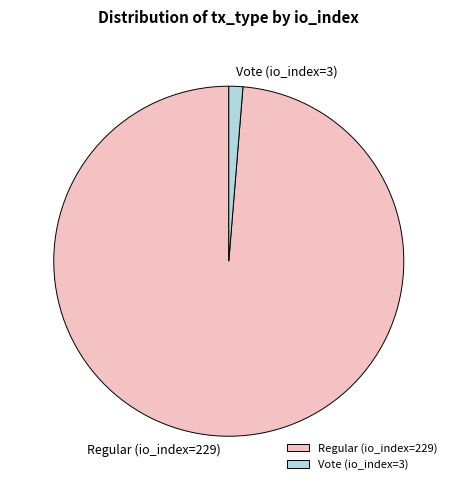

Does any single category account for the majority?

Yes